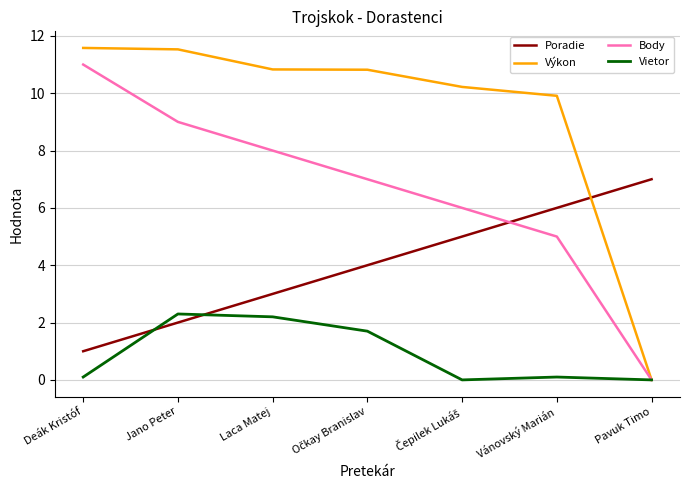

Is this an area chart (filled region under the line)?

No